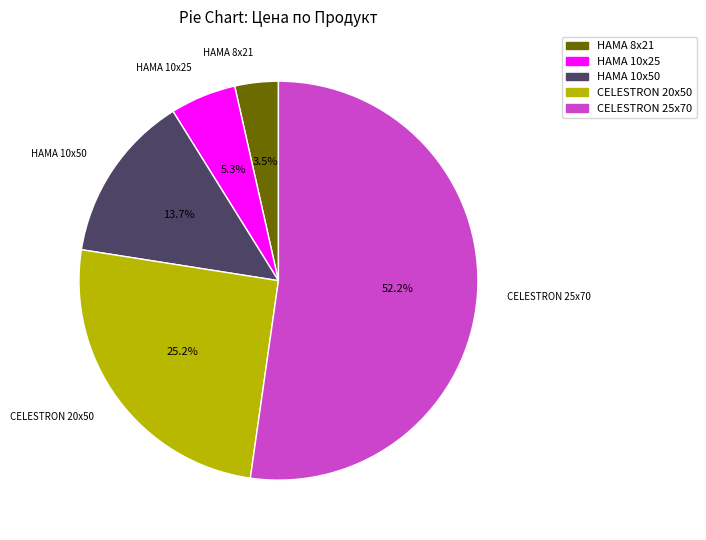

Is there a majority slice in this chart?

Yes